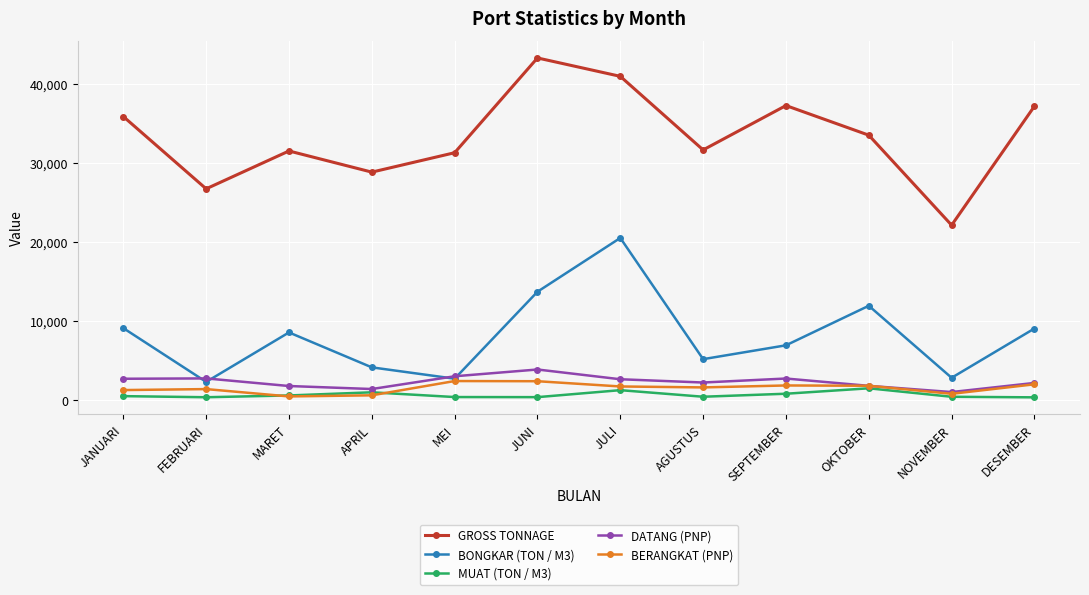

How many lines are shown in the chart?

5